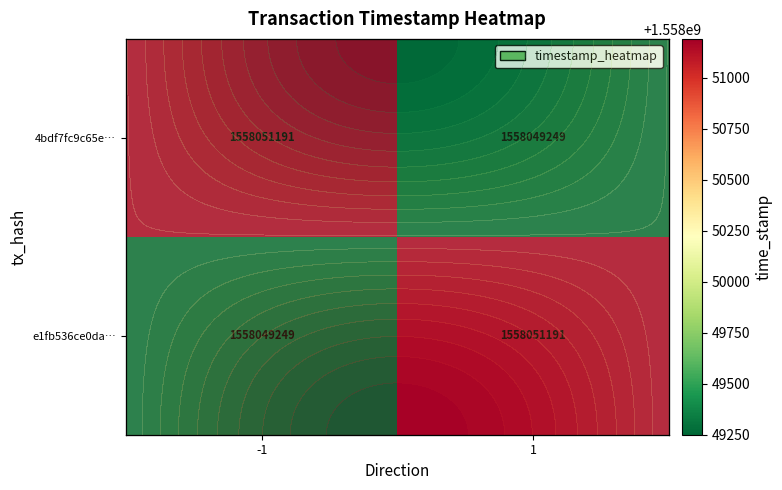

Is the value of 4bdf7fc9c65e… at 1 greater than the value of e1fb536ce0da… at 1?

No